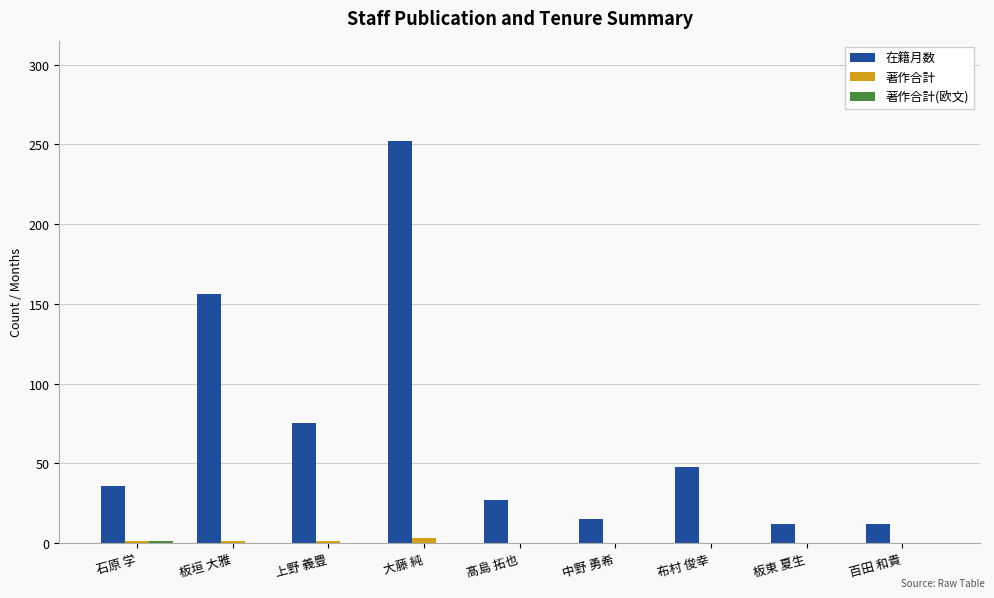

What is the sum of all 在籍月数 values?

633